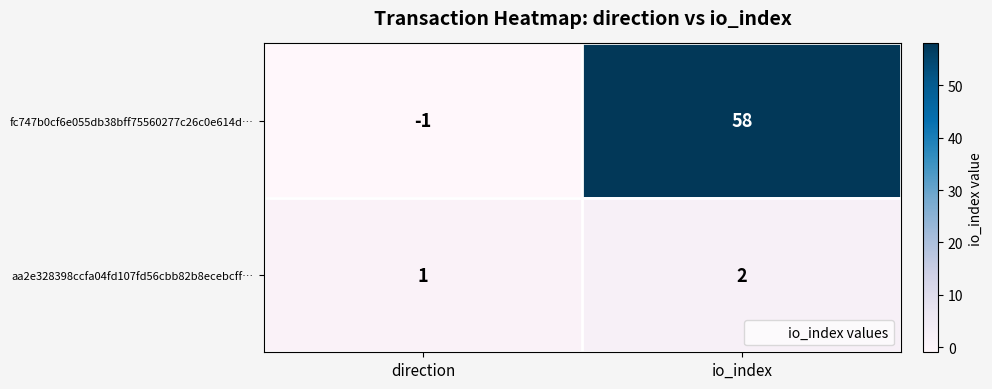

Reading left to right, list all the values displayed in this chart.

fc747b0cf6e055db38bff75560277c26c0e614d…: -1	58
aa2e328398ccfa04fd107fd56cbb82b8ecebcff…: 1	2